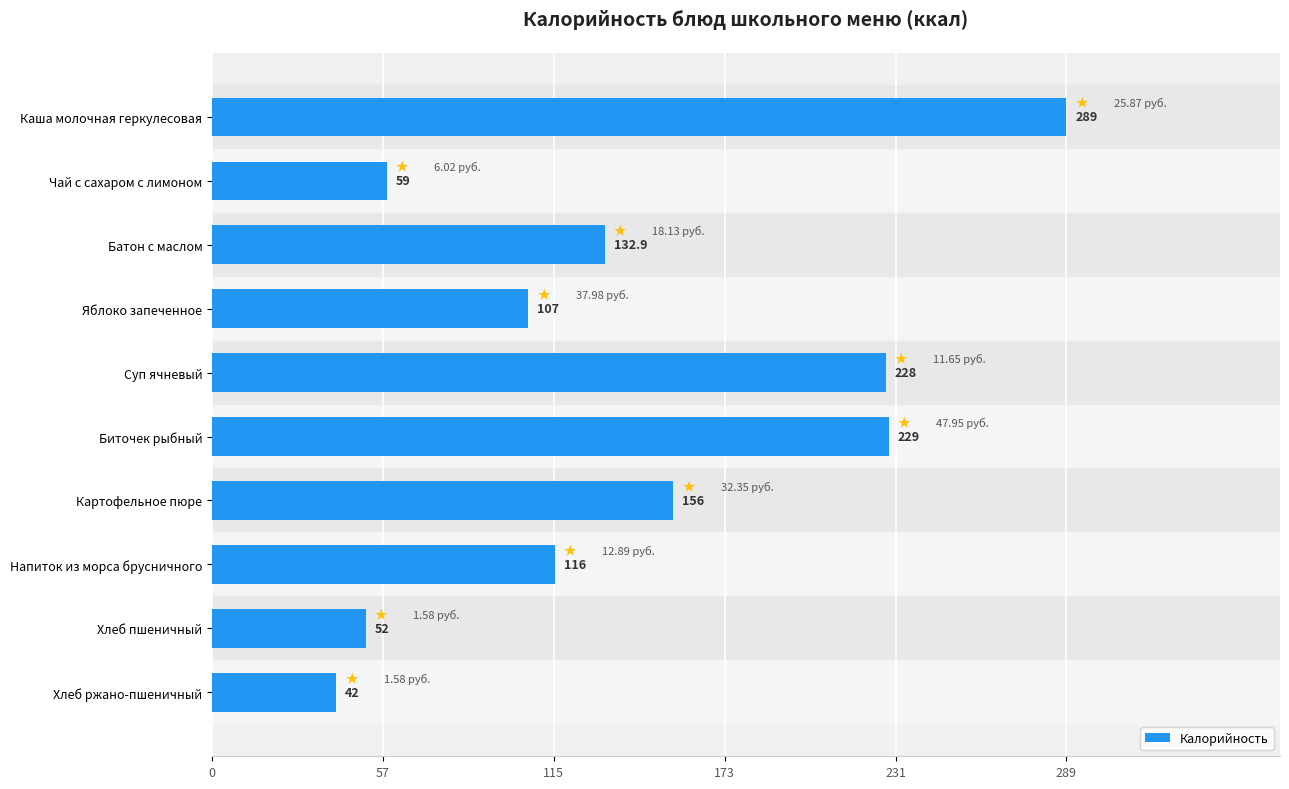

What is the greatest value displayed?

289.0